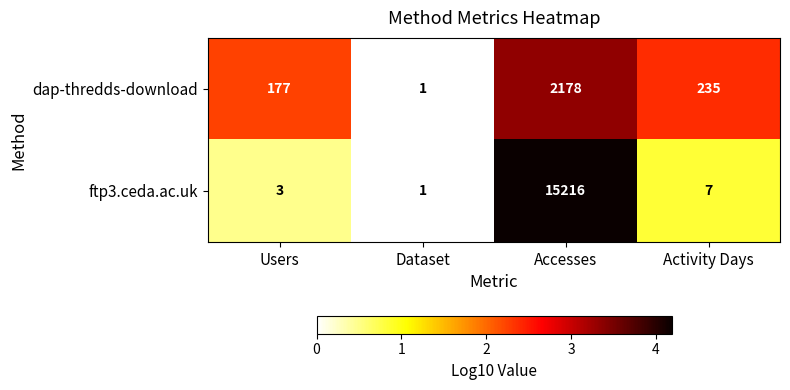

List the series in order of their overall mean, highest first.

ftp3.ceda.ac.uk, dap-thredds-download